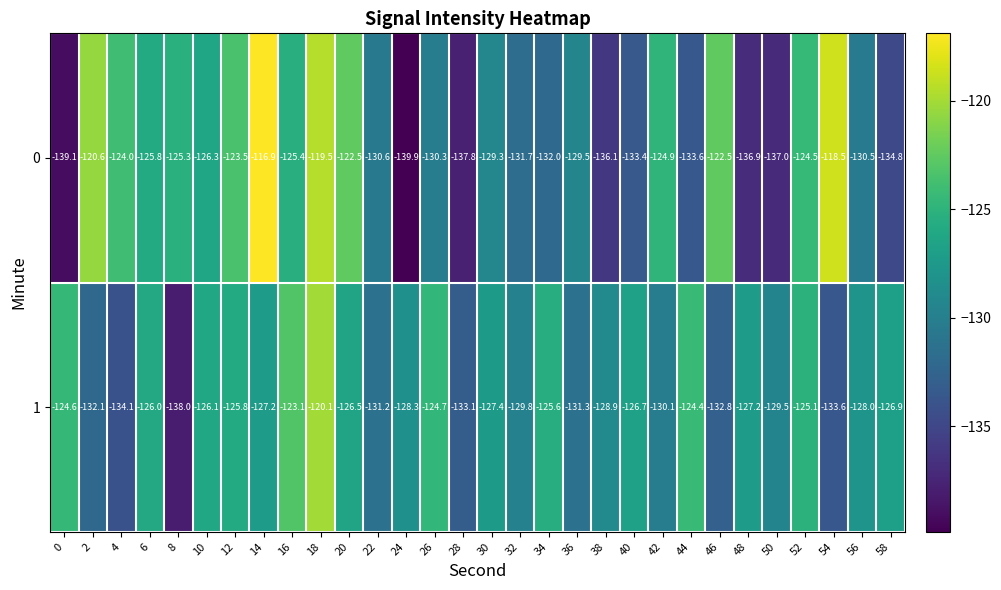

At which label is 1 closest to -129?

38